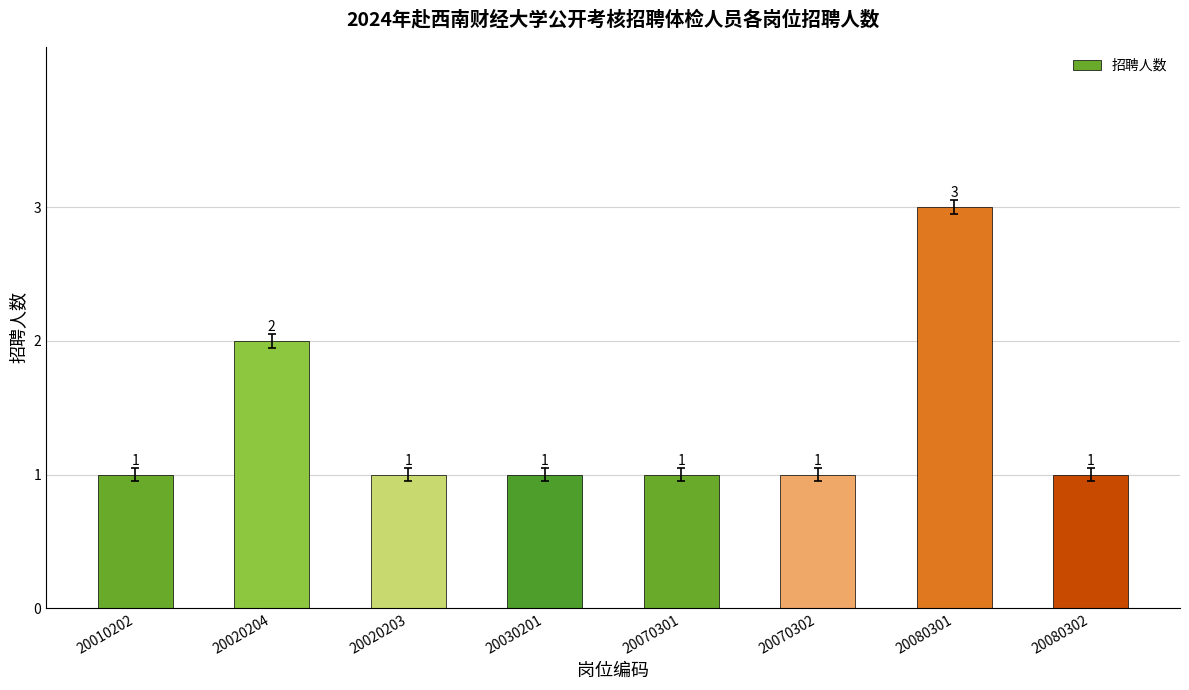

What is the label of the 2nd bar from the right?

20080301